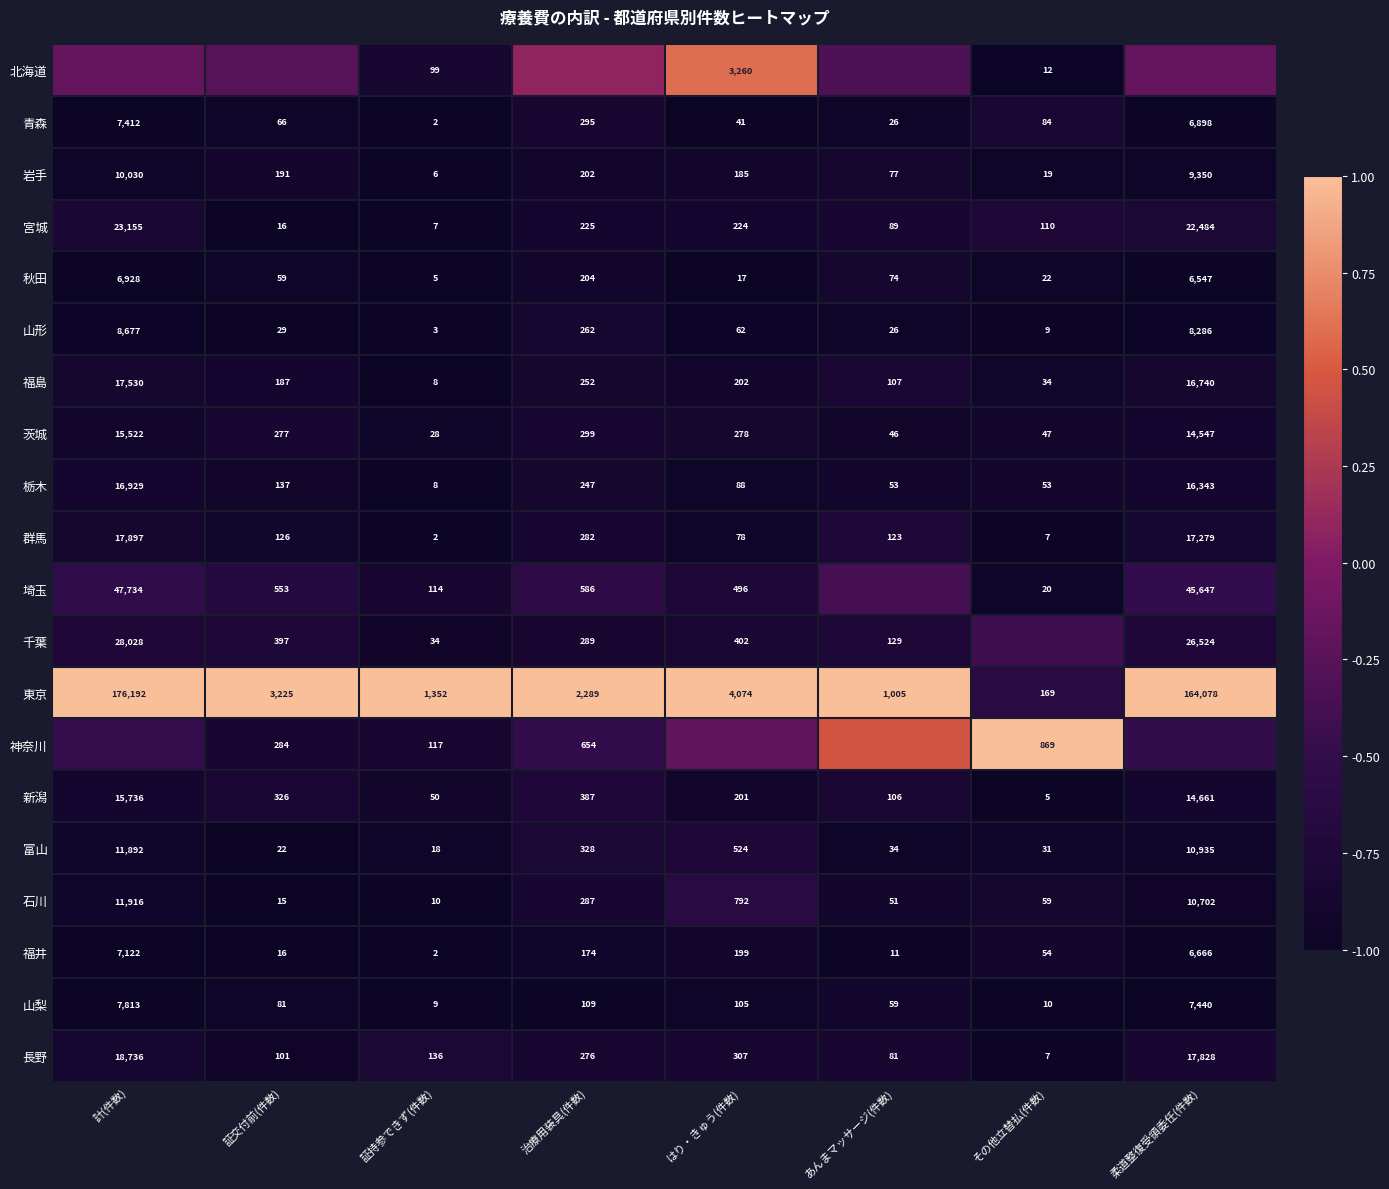

Count the number of categories in the chart.

8